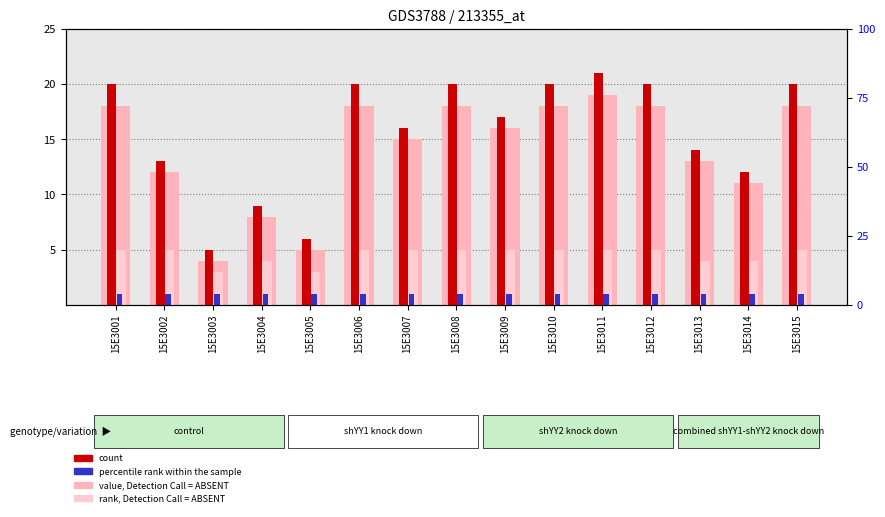

How many bars are there in total?

60